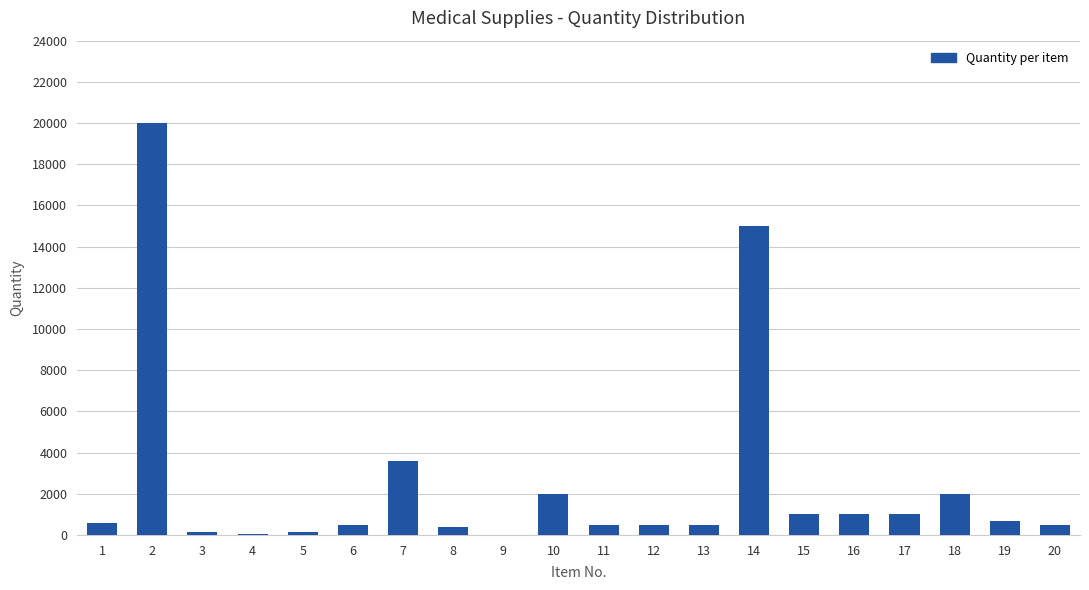

Is it true that the value at 2 is 20000?

True